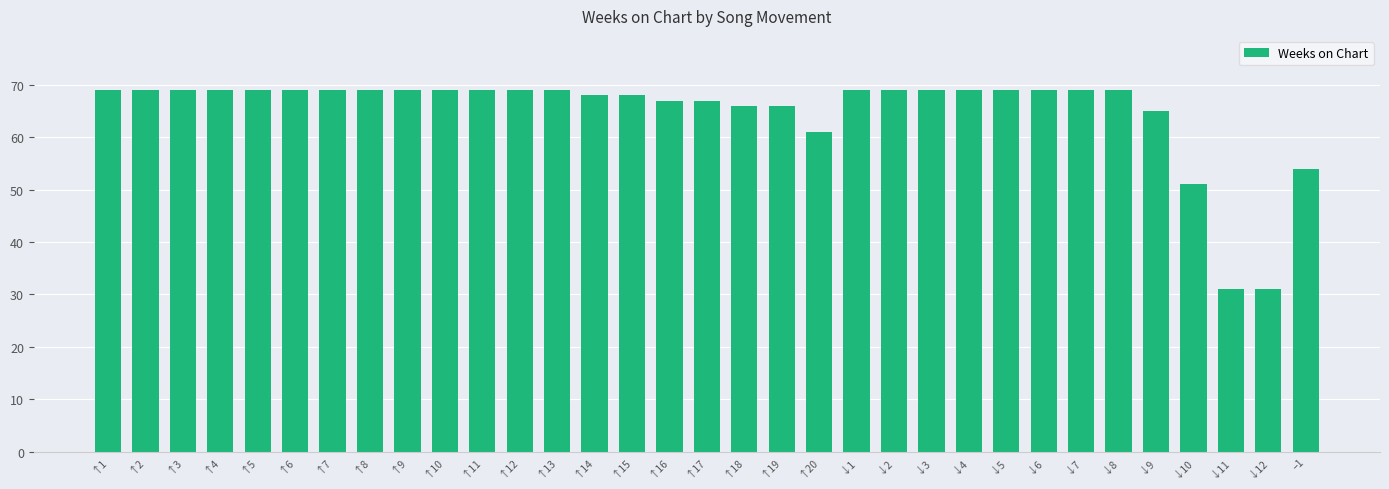

What is the label of the 23rd bar from the left?

↓3